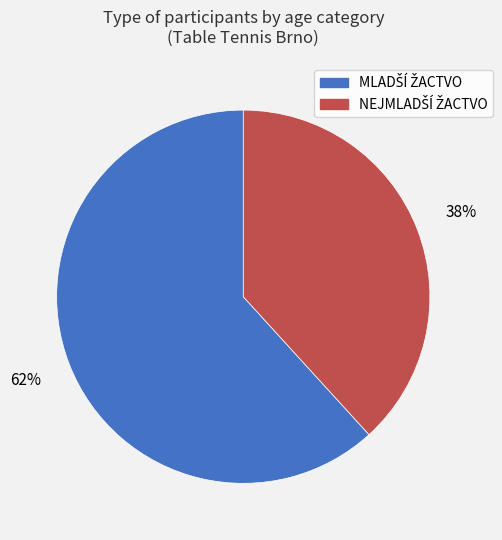

Is there a majority slice in this chart?

Yes